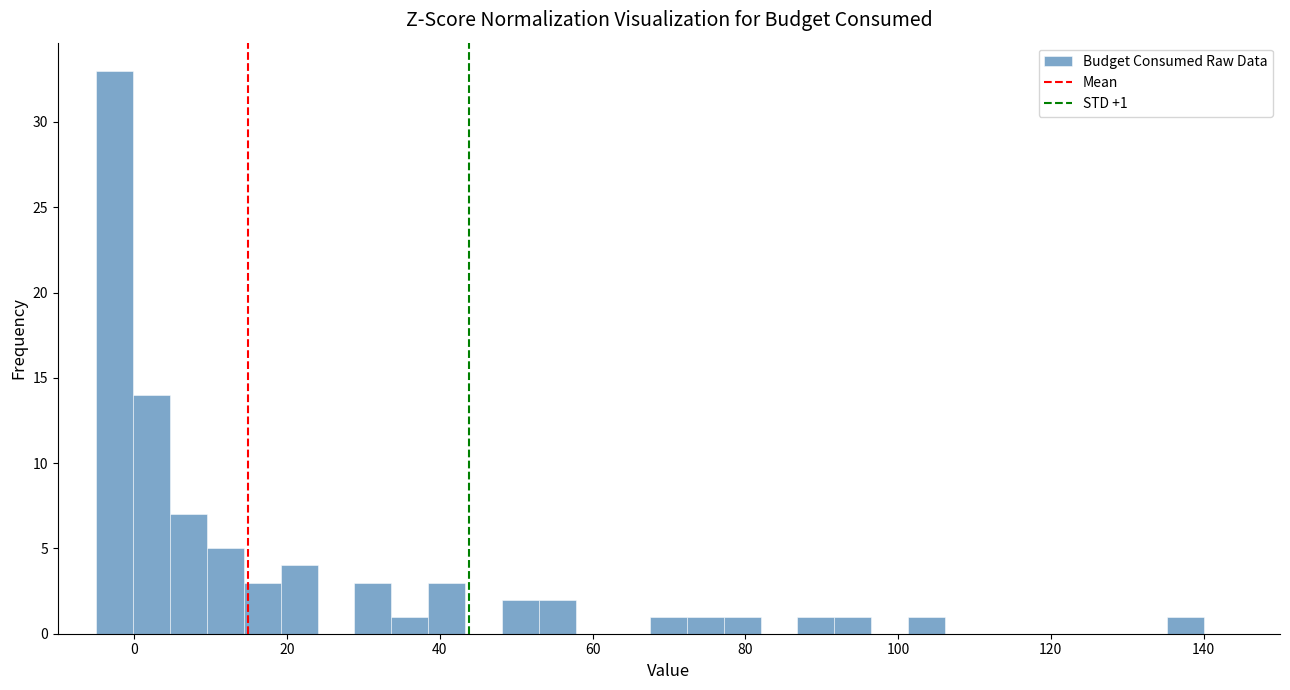

Around what value on the x-axis is the tallest bar? Give the approximate position of its centre, as read against the axis.

-2